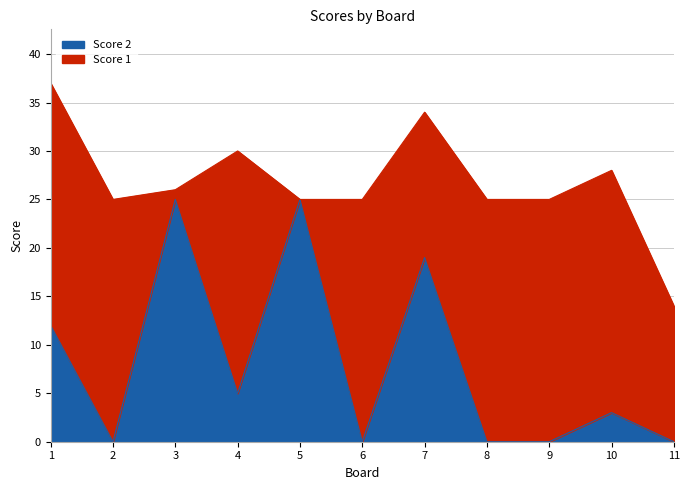

Between 8 and 4, which is larger?

4